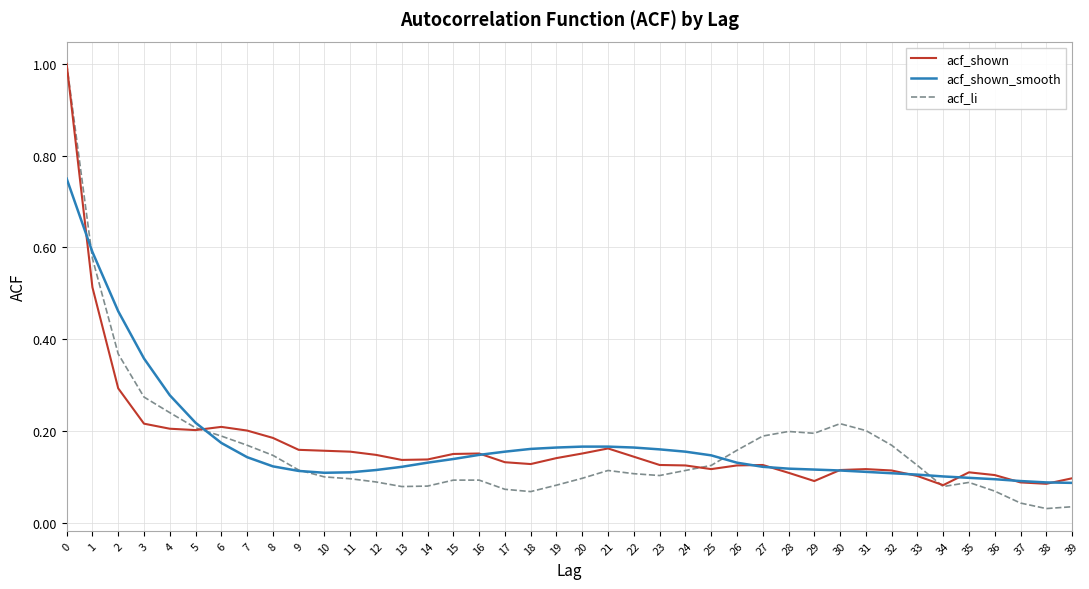

Which series changed the most between 5 and 22?

acf_li